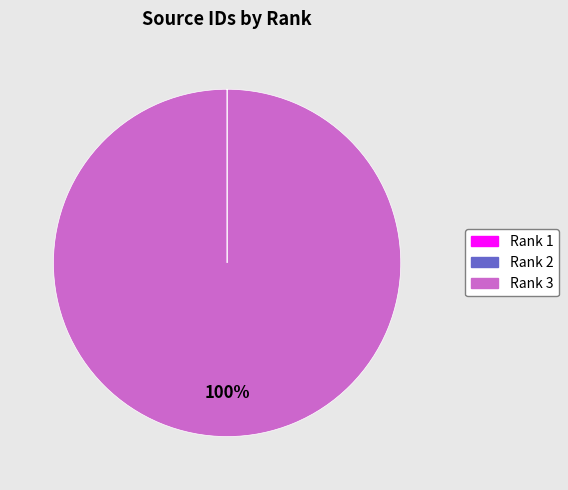

Does Rank 3 represent more than half of the total?

Yes